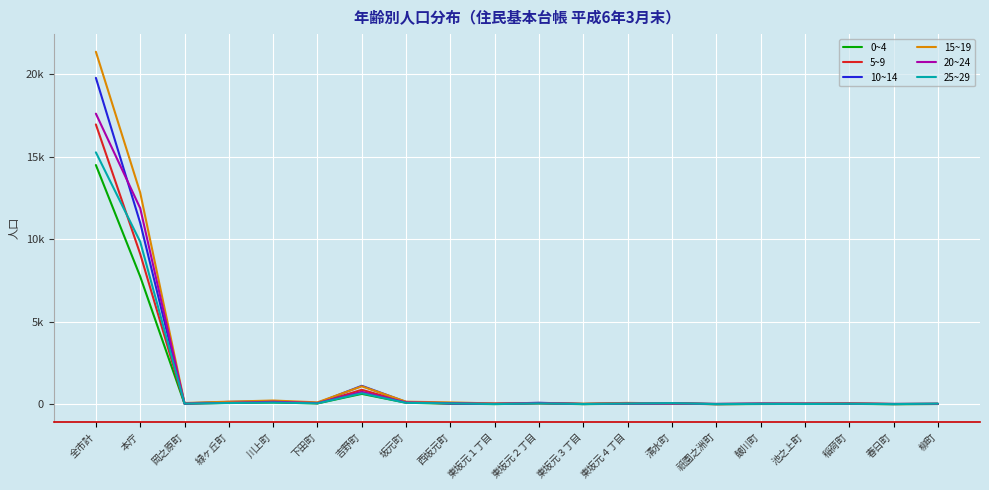

Reading left to right, list all the values displayed in this chart.

0~4: 全市計=14497	本庁=7742	岡之原町=31	緑ヶ丘町=86	川上町=110	下田町=53	吉野町=630	坂元町=93	西坂元町=40	東坂元１丁目=11	東坂元２丁目=52	東坂元３丁目=8	東坂元４丁目=35	清水町=64	祇園之洲町=4	皷川町=16	池之上町=24	稲荷町=26	春日町=4	柳町=16
5~9: 全市計=16957	本庁=9113	岡之原町=45	緑ヶ丘町=123	川上町=156	下田町=66	吉野町=878	坂元町=122	西坂元町=44	東坂元１丁目=27	東坂元２丁目=66	東坂元３丁目=17	東坂元４丁目=50	清水町=46	祇園之洲町=4	皷川町=26	池之上町=28	稲荷町=28	春日町=13	柳町=20
10~14: 全市計=19780	本庁=10994	岡之原町=57	緑ヶ丘町=145	川上町=179	下田町=78	吉野町=1119	坂元町=141	西坂元町=52	東坂元１丁目=31	東坂元２丁目=91	東坂元３丁目=21	東坂元４丁目=65	清水町=46	祇園之洲町=24	皷川町=44	池之上町=42	稲荷町=42	春日町=24	柳町=20
15~19: 全市計=21361	本庁=12826	岡之原町=77	緑ヶ丘町=158	川上町=228	下田町=116	吉野町=1089	坂元町=157	西坂元町=114	東坂元１丁目=49	東坂元２丁目=80	東坂元３丁目=36	東坂元４丁目=84	清水町=50	祇園之洲町=20	皷川町=37	池之上町=34	稲荷町=62	春日町=20	柳町=29
20~24: 全市計=17610	本庁=11882	岡之原町=50	緑ヶ丘町=87	川上町=153	下田町=76	吉野町=756	坂元町=115	西坂元町=73	東坂元１丁目=27	東坂元２丁目=77	東坂元３丁目=15	東坂元４丁目=46	清水町=51	祇園之洲町=16	皷川町=33	池之上町=25	稲荷町=42	春日町=16	柳町=32
25~29: 全市計=15265	本庁=9848	岡之原町=43	緑ヶ丘町=75	川上町=106	下田町=56	吉野町=669	坂元町=87	西坂元町=57	東坂元１丁目=14	東坂元２丁目=55	東坂元３丁目=16	東坂元４丁目=44	清水町=71	祇園之洲町=10	皷川町=25	池之上町=17	稲荷町=31	春日町=10	柳町=42